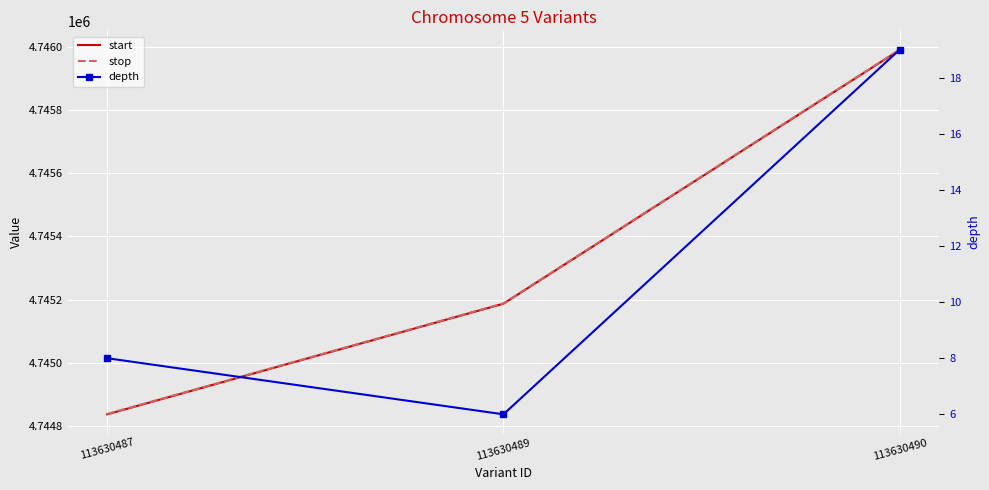

Reading left to right, list all the values displayed in this chart.

start: 4744837	4745187	4745990
stop: 4744838	4745188	4745991
depth: 8	6	19